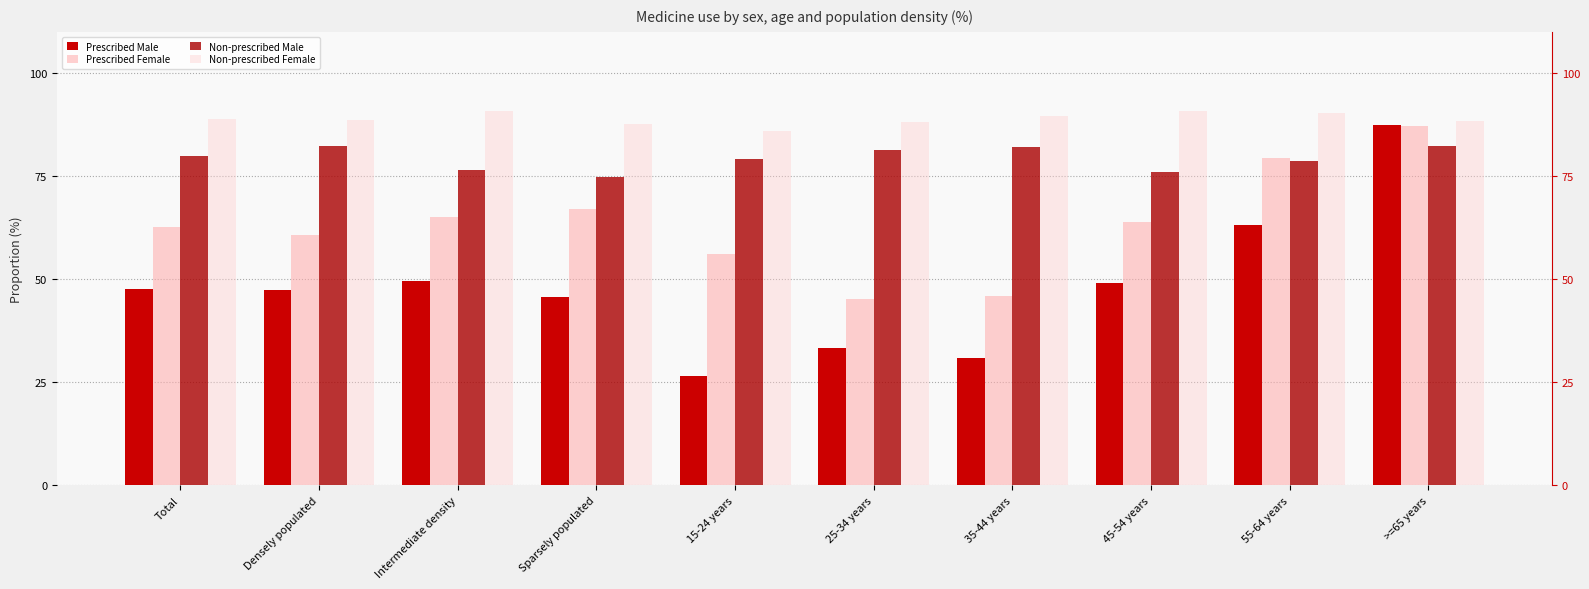

At which category is the sum across all series the highest?

>=65 years